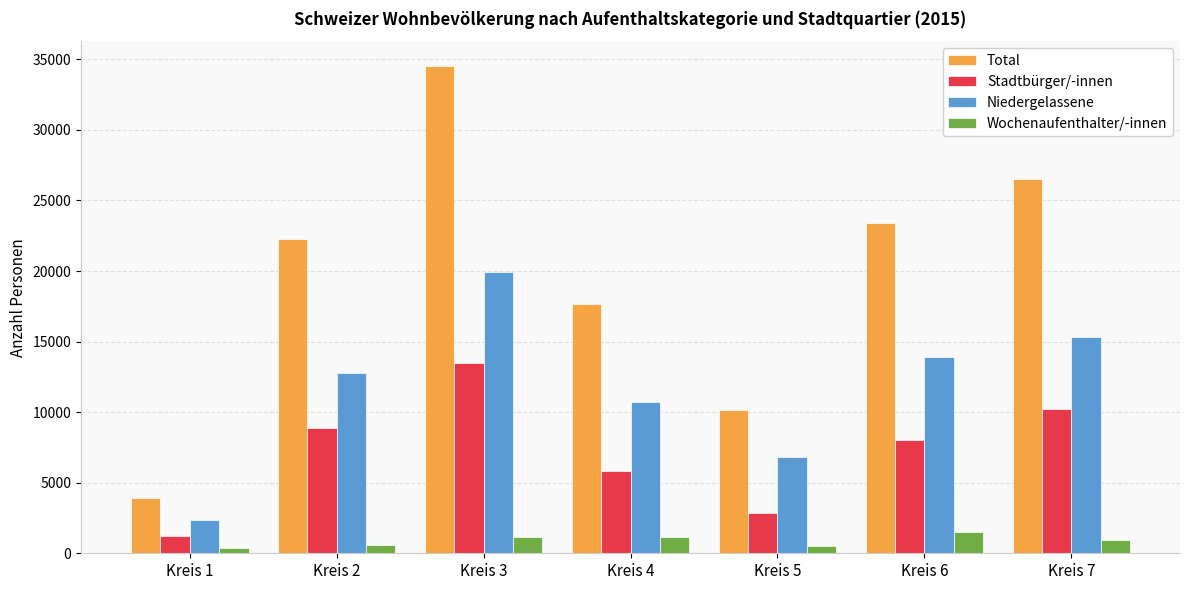

What is the difference between the maximum and minimum values in the Stadtbürger/-innen series?

12242